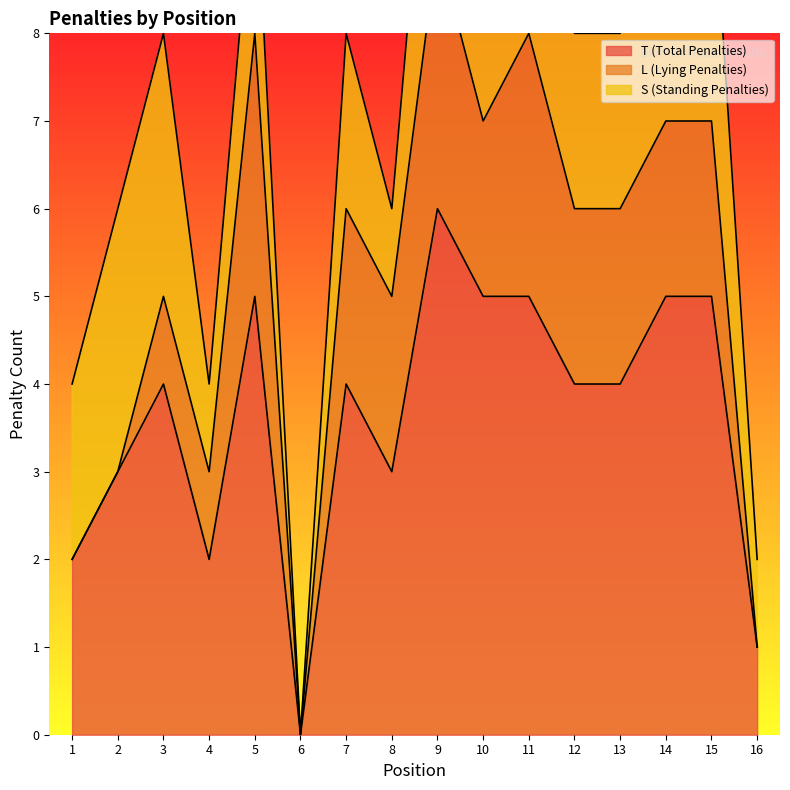

Which series has the largest total across all categories?

T (Total Penalties)